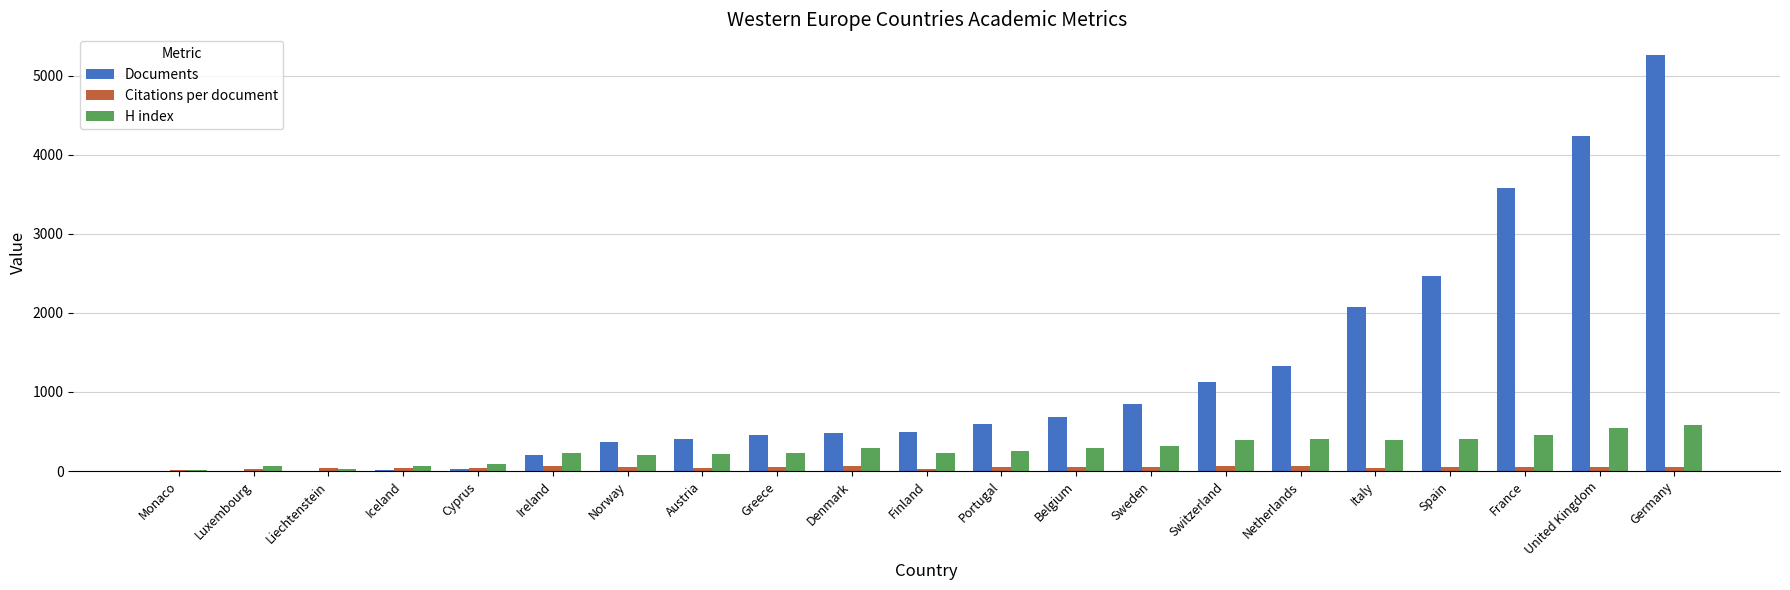

Which label corresponds to the largest value in the chart?

Germany